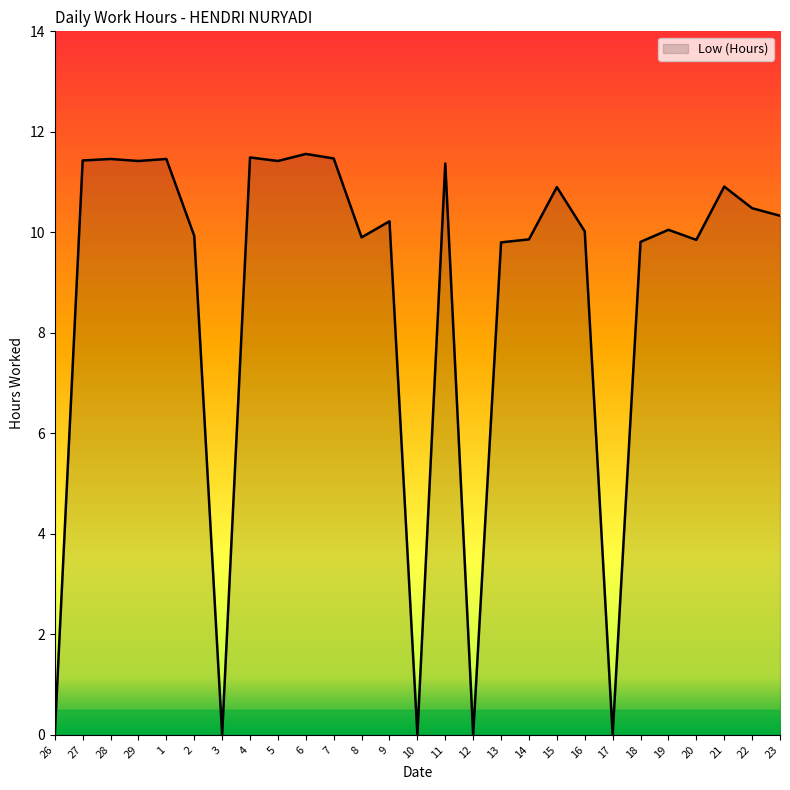

Approximately how many times larger is the value at 1 compared to 16?

1.1